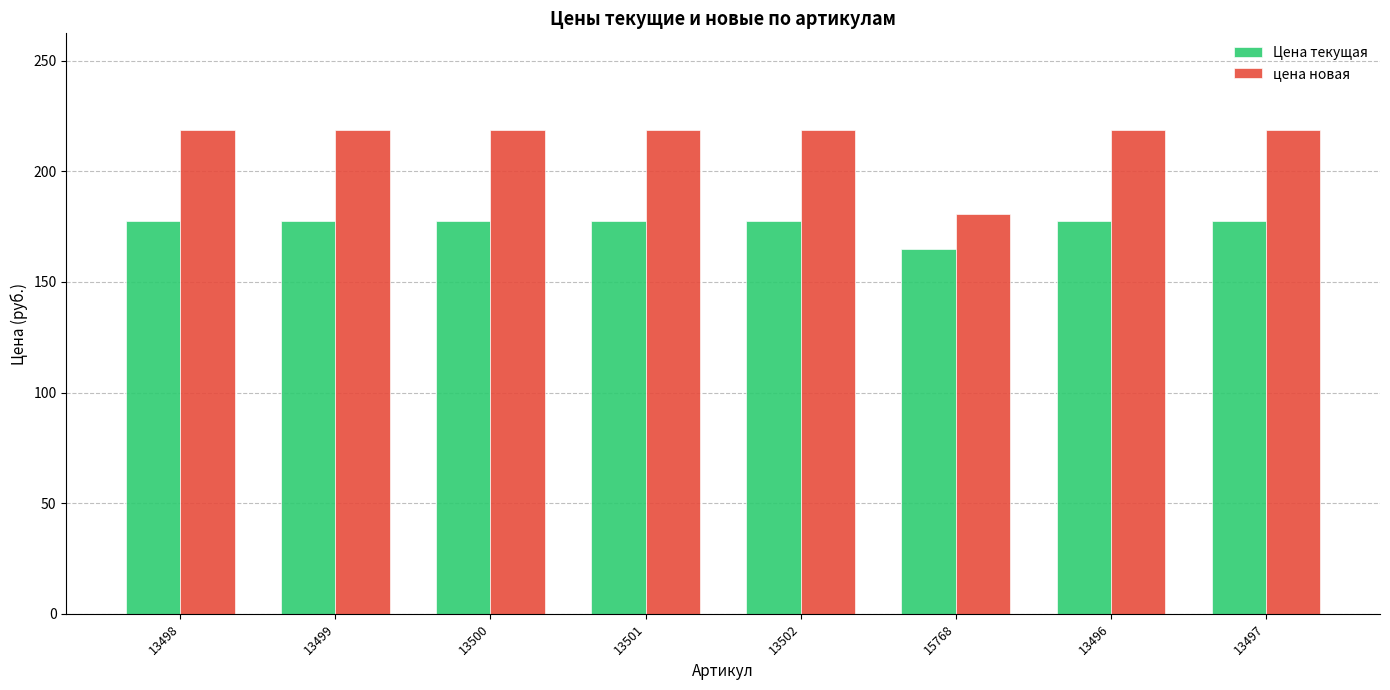

What is the label of the 2nd bar from the left?

13499